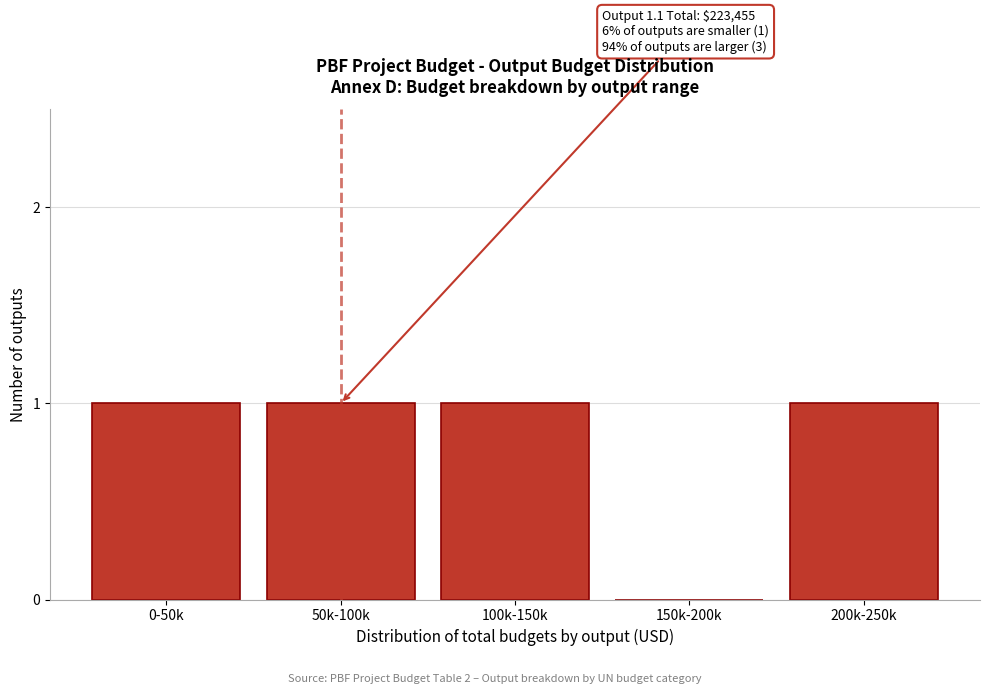

Reading left to right, what are all the values shown in this chart?

0-50k=1	50k-100k=1	100k-150k=1	150k-200k=0	200k-250k=1